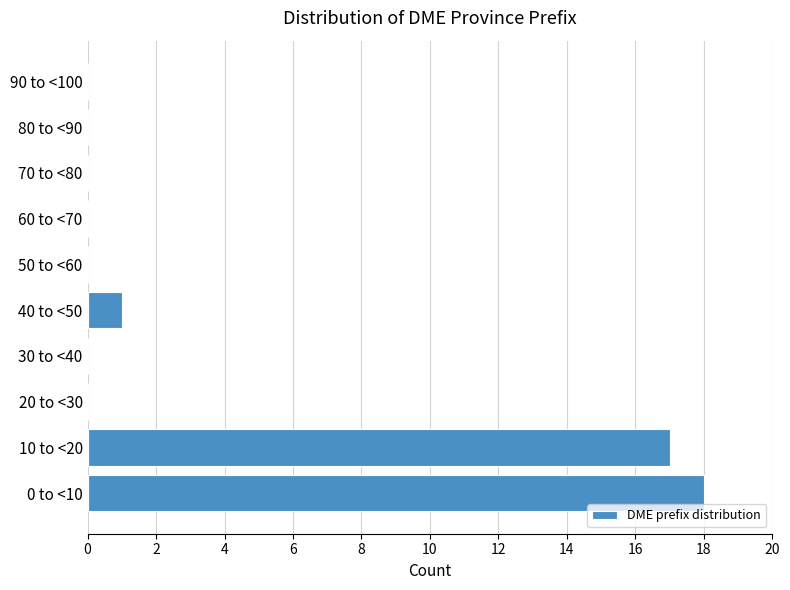

Reading bottom to top, transcribe all the data shown in this chart.

0 to <10=18	10 to <20=17	20 to <30=0	30 to <40=0	40 to <50=1	50 to <60=0	60 to <70=0	70 to <80=0	80 to <90=0	90 to <100=0